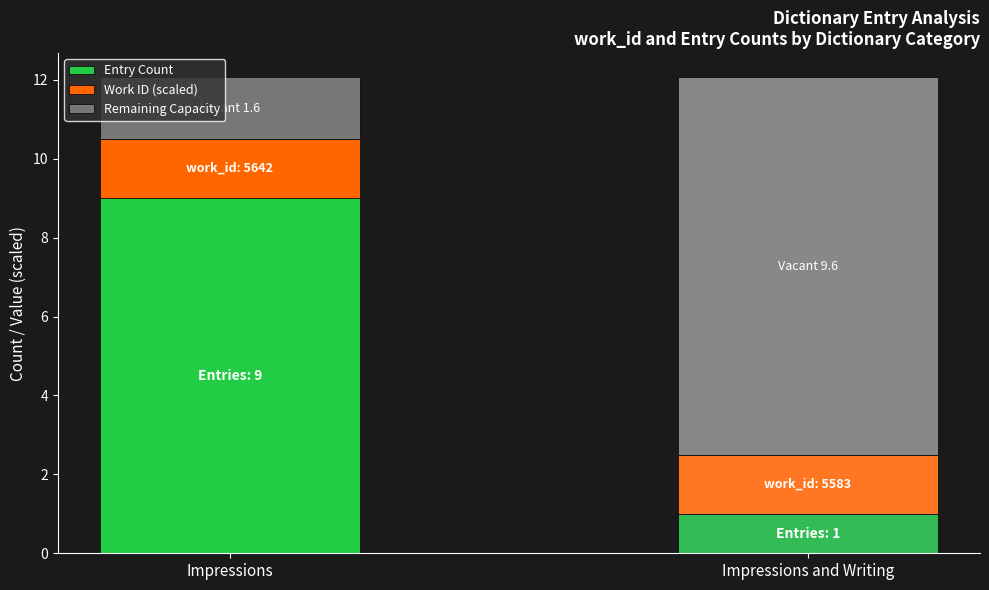

What is the average value of the Entry Count series?

5.0